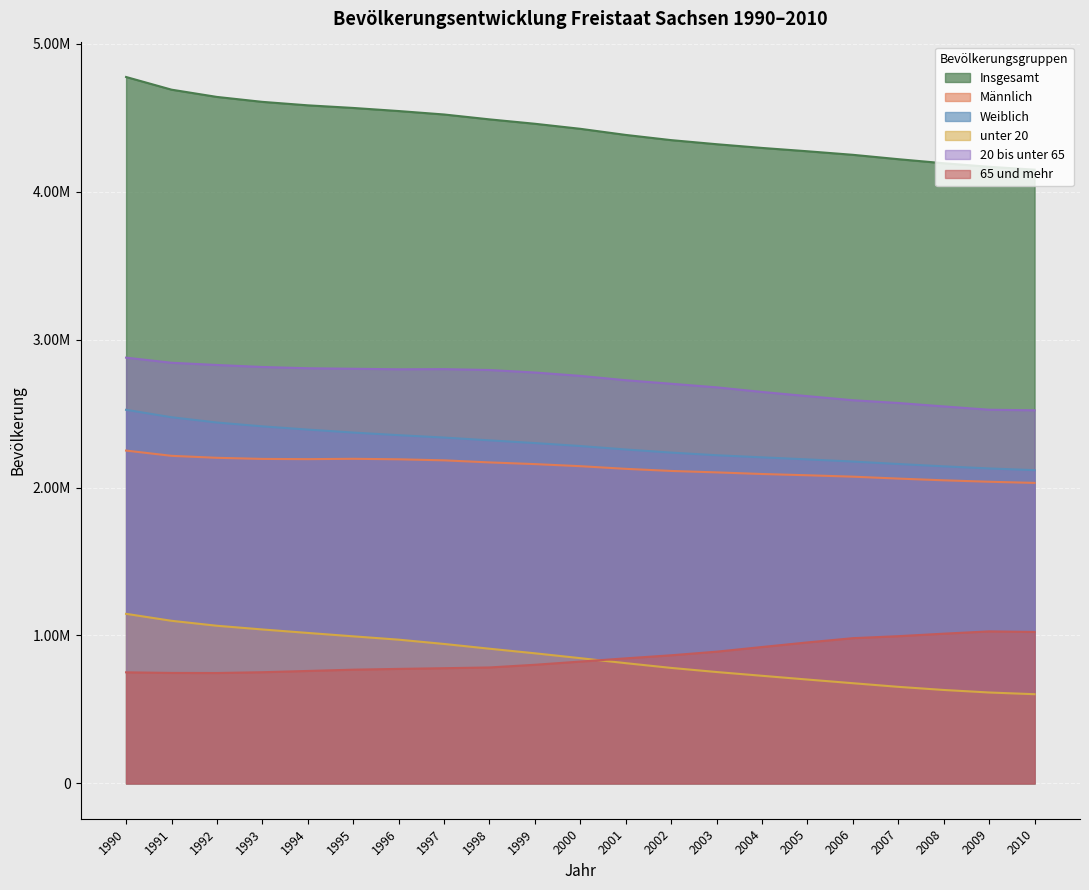

Reading left to right, what are all the values shown in this chart?

Insgesamt: 4775914	4690246	4641108	4607775	4584345	4566603	4545702	4522412	4489415	4459686	4425581	4384192	4349059	4321437	4296284	4273754	4249774	4220200	4192801	4168732	4149477
Männlich: 2250153	2214693	2201310	2193846	2192299	2194597	2191334	2184168	2170172	2158726	2144676	2126723	2112497	2102768	2091821	2083240	2073755	2060804	2049173	2039451	2031630
Weiblich: 2525761	2475553	2439798	2413929	2392046	2372006	2354368	2338244	2319243	2300960	2280905	2257469	2236562	2218669	2204463	2190514	2176019	2159396	2143628	2129281	2117847
unter 20: 1146449	1099442	1065855	1040774	1017323	994355	971829	942776	910654	879652	846740	812907	780845	753030	727565	702219	677414	652871	631729	614662	603053
20 bis unter 65: 2878455	2843860	2828860	2815317	2806743	2803352	2799673	2800800	2794825	2777981	2755166	2725813	2701953	2677756	2646554	2618308	2590455	2571940	2548777	2526335	2522456
65 und mehr: 751010	746944	746393	751684	760279	768896	774200	778836	783936	802053	823675	845472	866261	890651	922165	953227	981905	995389	1012295	1027735	1023968